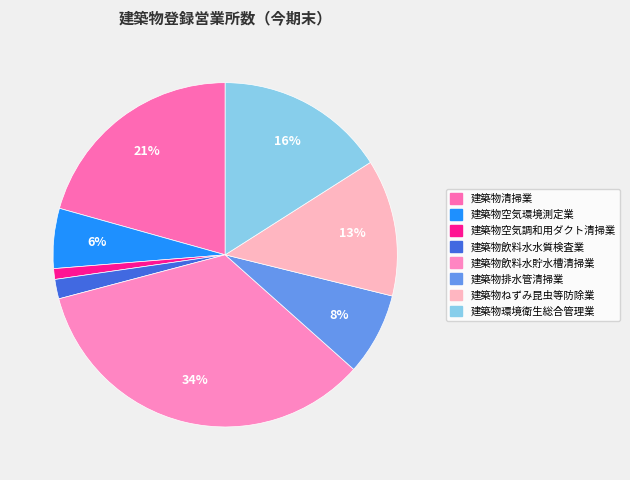

How many slices are in this pie chart?

8